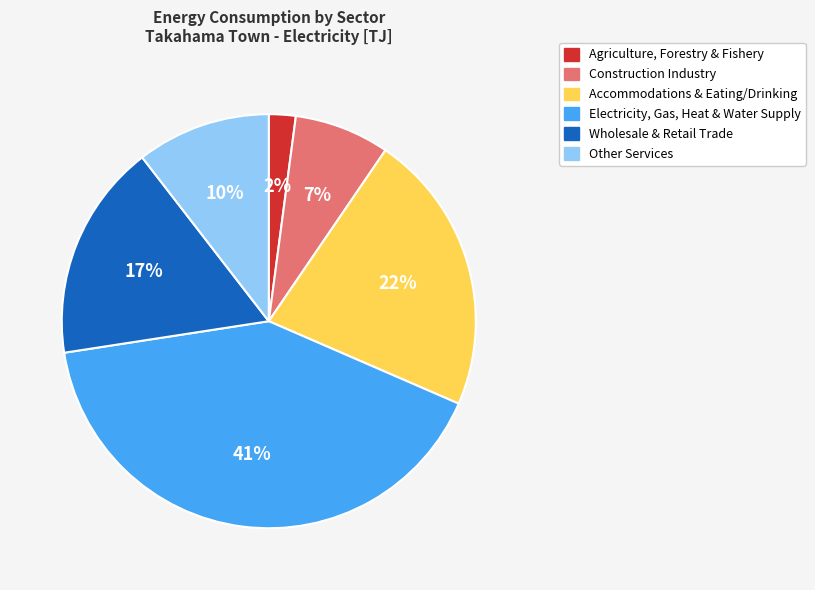

What percentage is the Other Services slice, to the nearest percent?

10%